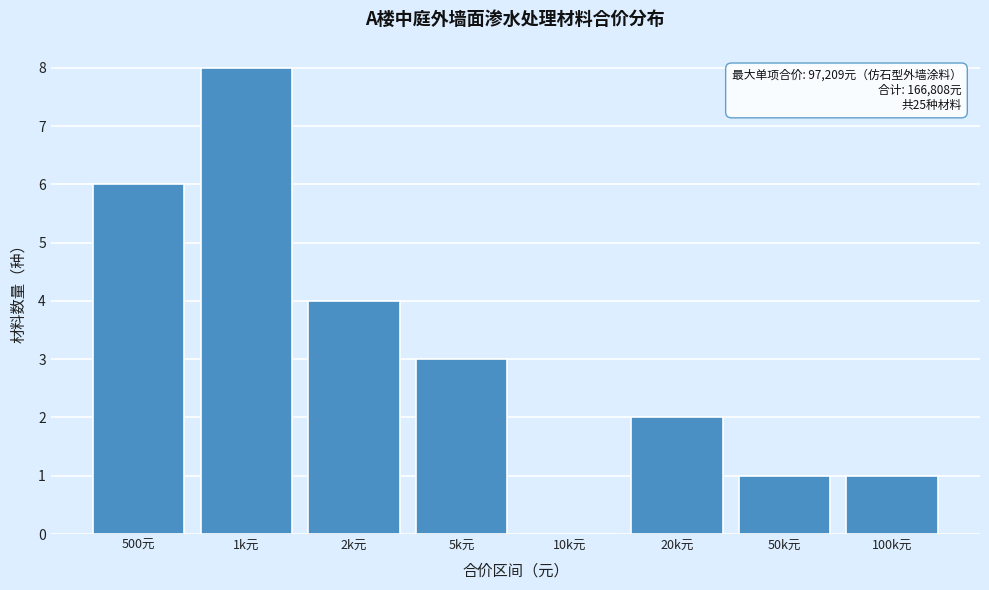

Reading left to right, list all the values displayed in this chart.

500元=6	1k元=8	2k元=4	5k元=3	10k元=0	20k元=2	50k元=1	100k元=1